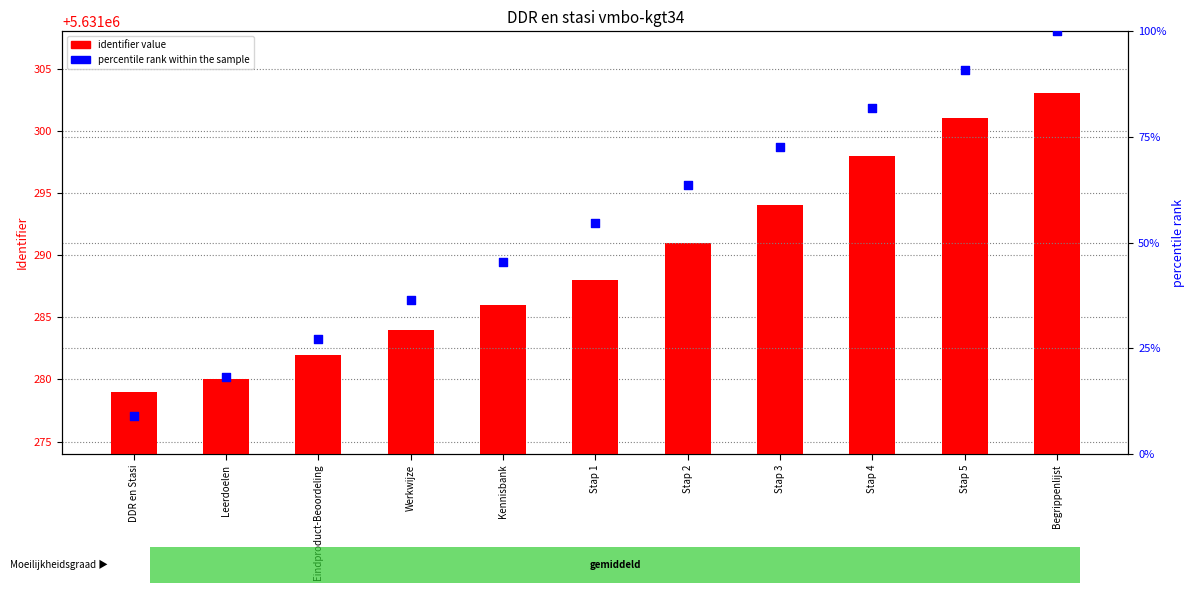

Is the value of identifier value at Werkwijze greater than the value of percentile rank within the sample at Stap 5?

Yes